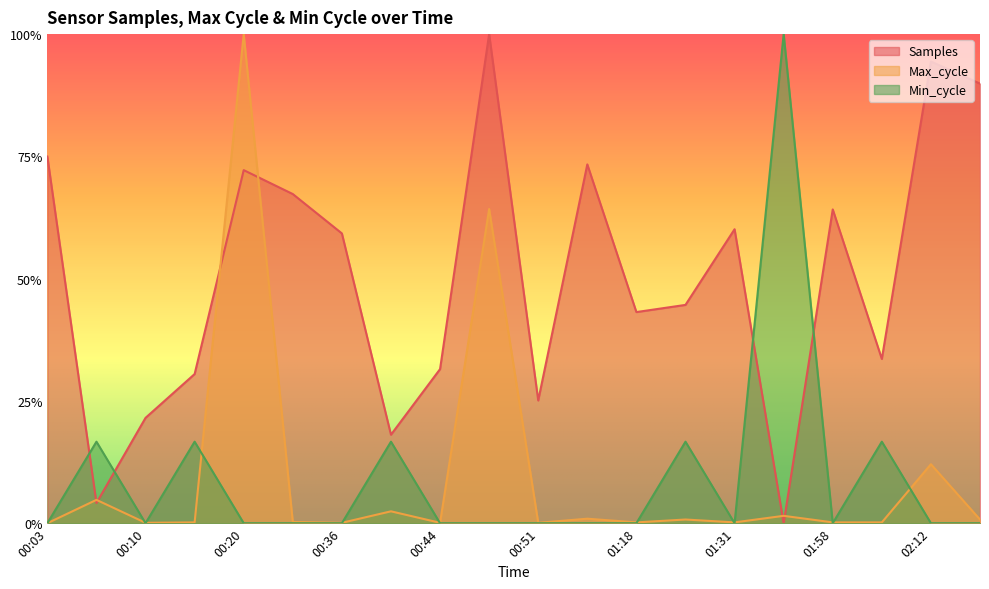

What is the sum of all Min_cycle values?

1.8